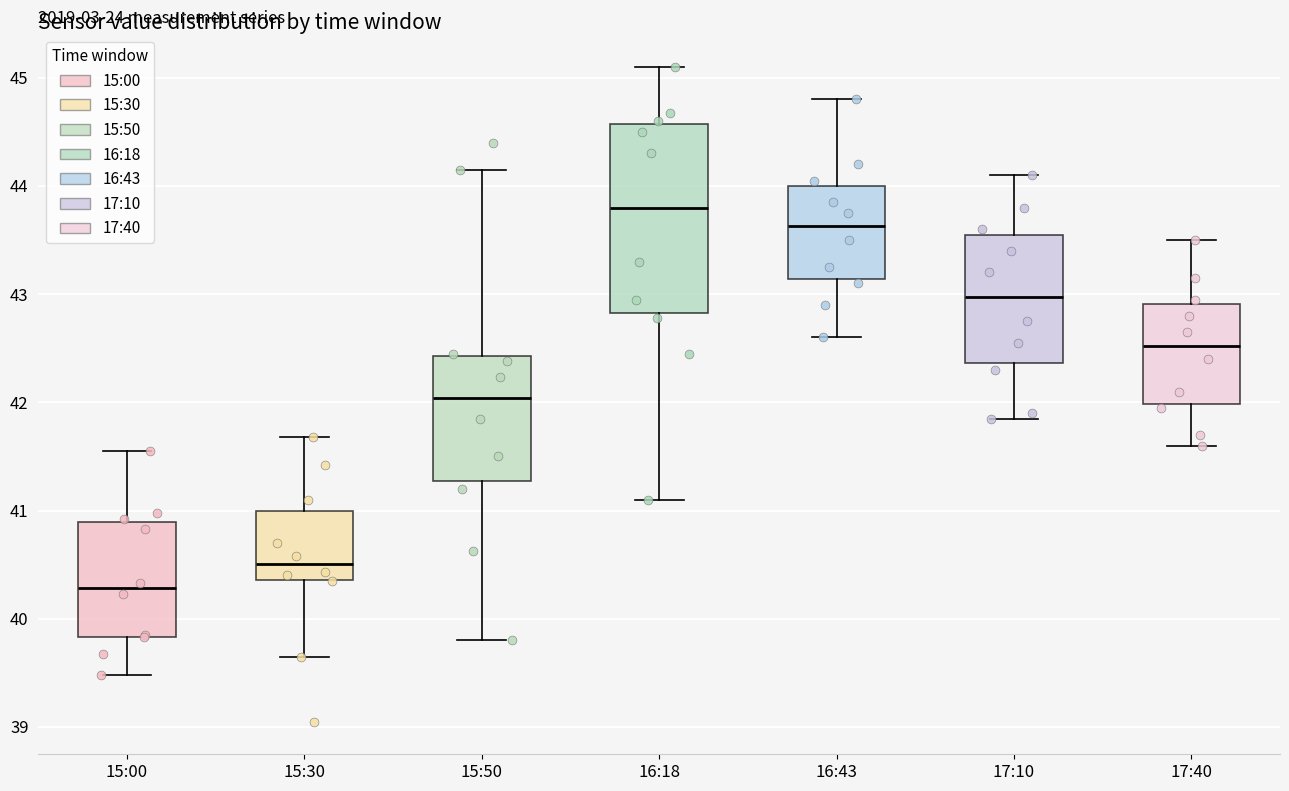

Reading left to right, transcribe this box plot: for each box, give where its median line is, the range the box spans, and where its two whiskers end, as read against the y-axis. The values are not printed on the chart, so give them approximately, as read against the axis.

15:00: median 40.3, box 39.8 to 40.9, whiskers 39.5 to 41.6
15:30: median 40.5, box 40.4 to 41.0, whiskers 39.7 to 41.7
15:50: median 42.0, box 41.3 to 42.4, whiskers 39.8 to 44.2
16:18: median 43.8, box 42.8 to 44.6, whiskers 41.1 to 45.1
16:43: median 43.6, box 43.1 to 44.0, whiskers 42.6 to 44.8
17:10: median 43.0, box 42.4 to 43.6, whiskers 41.9 to 44.1
17:40: median 42.5, box 42.0 to 42.9, whiskers 41.6 to 43.5